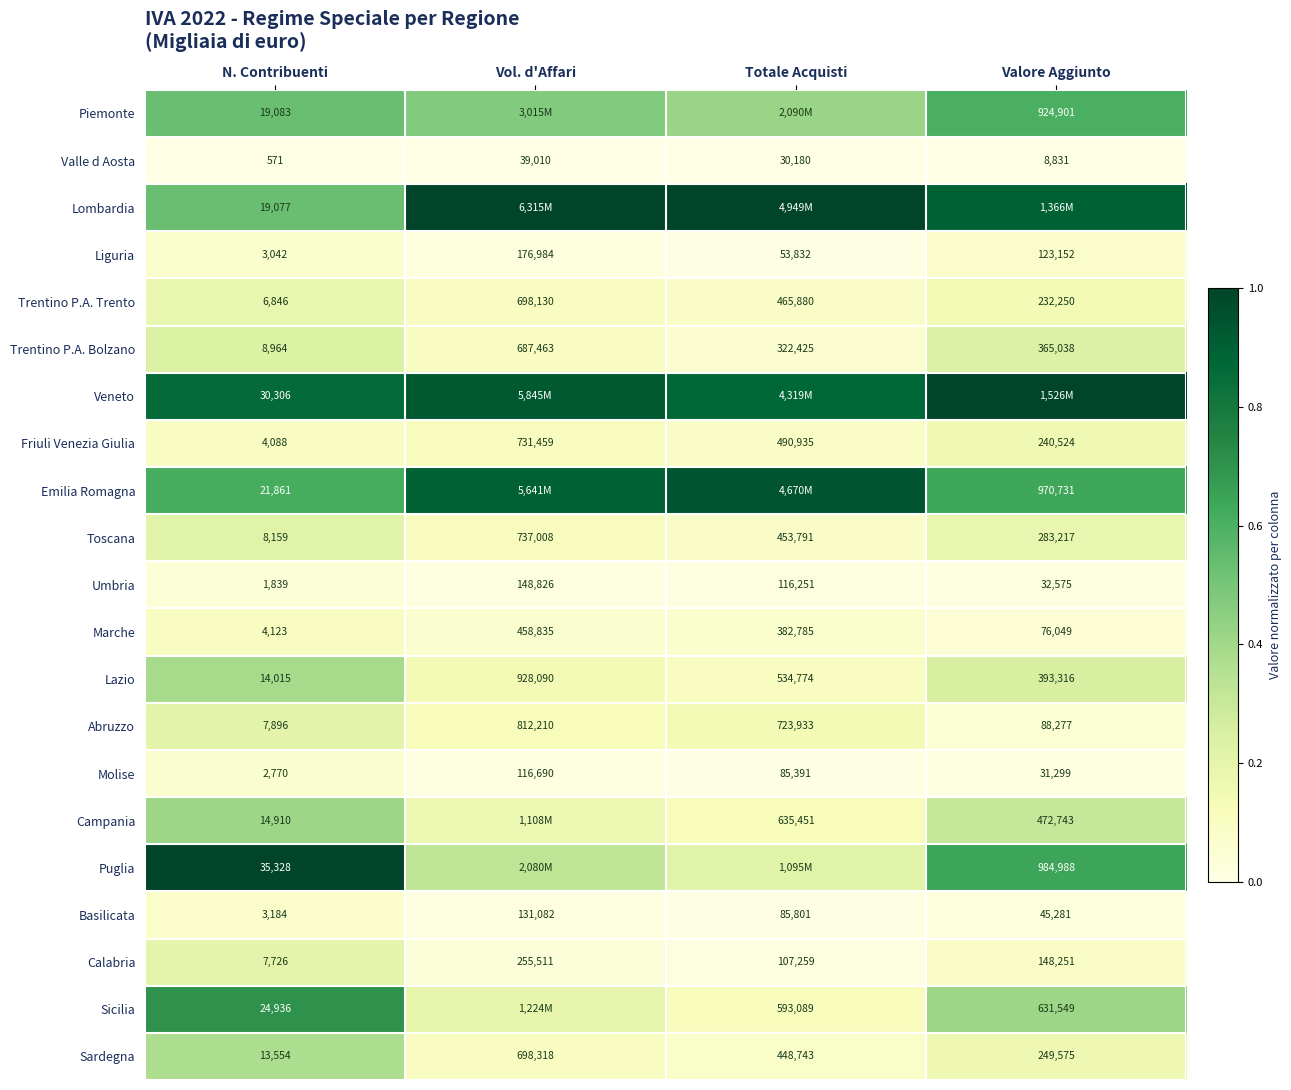

At which label is Molise closest to 59730?

Totale Acquisti